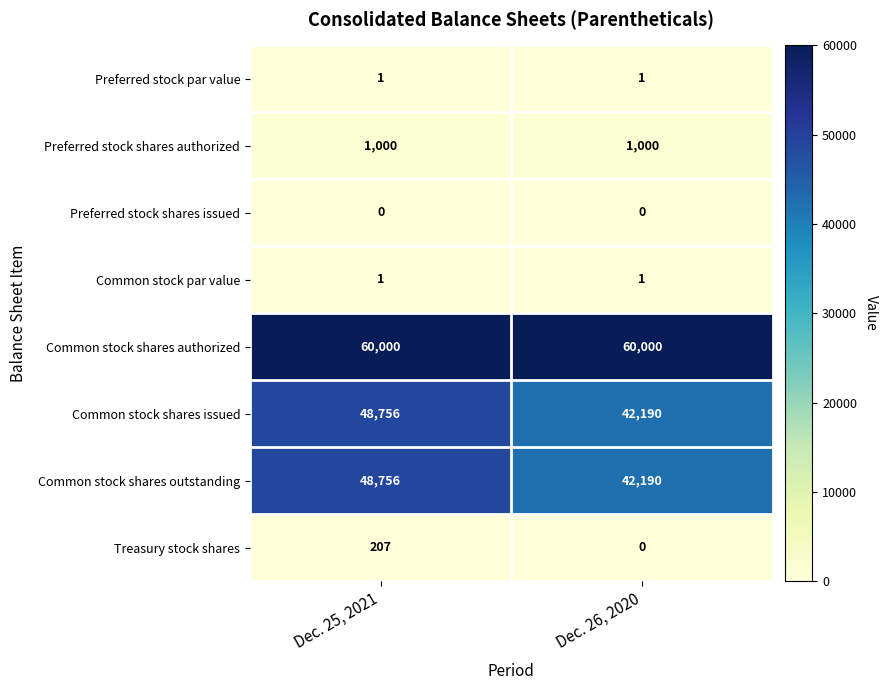

At which label is Treasury stock shares closest to 103?

Dec. 26, 2020